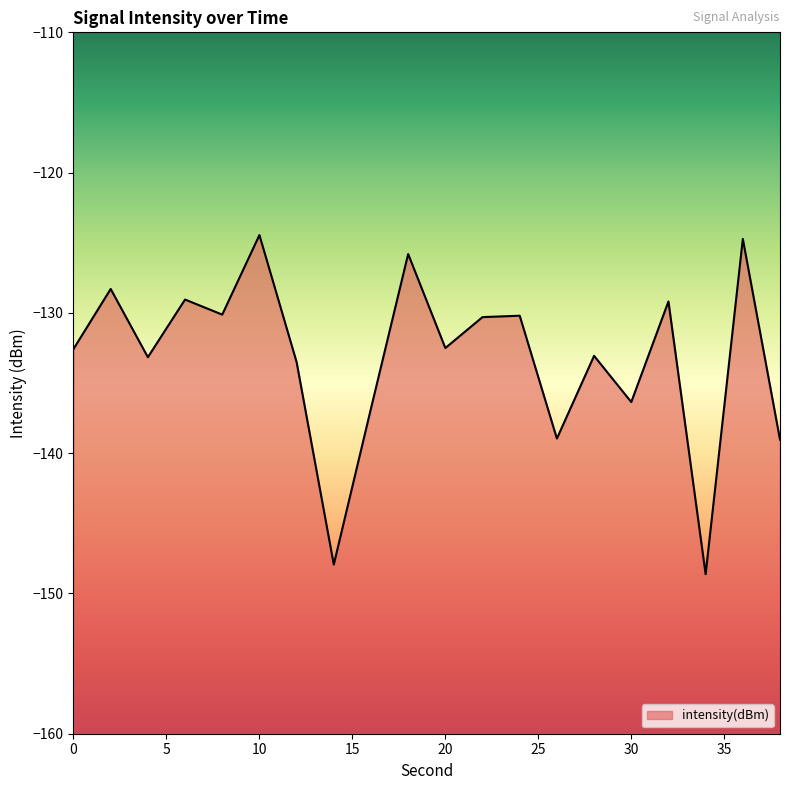

Is it true that the value at 14 is -88.3?

False